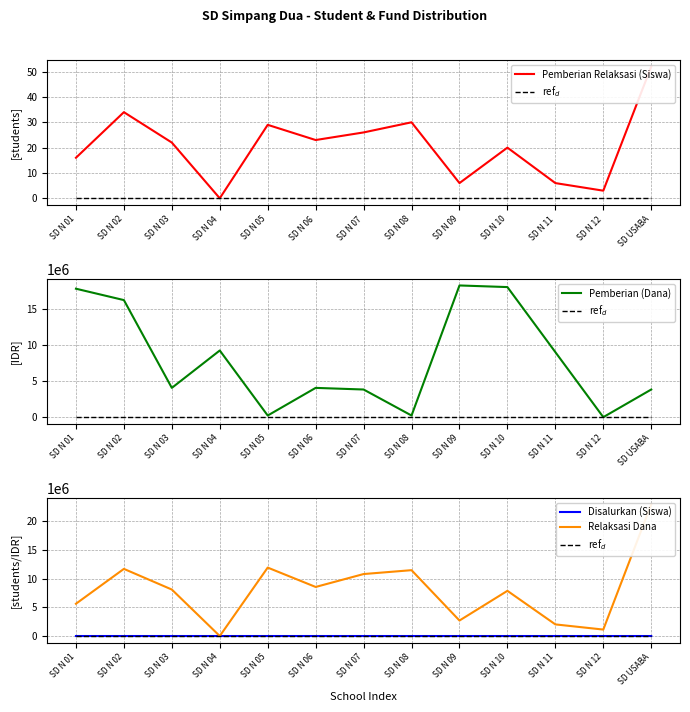

Which label corresponds to the smallest value in the chart?

SD N 04